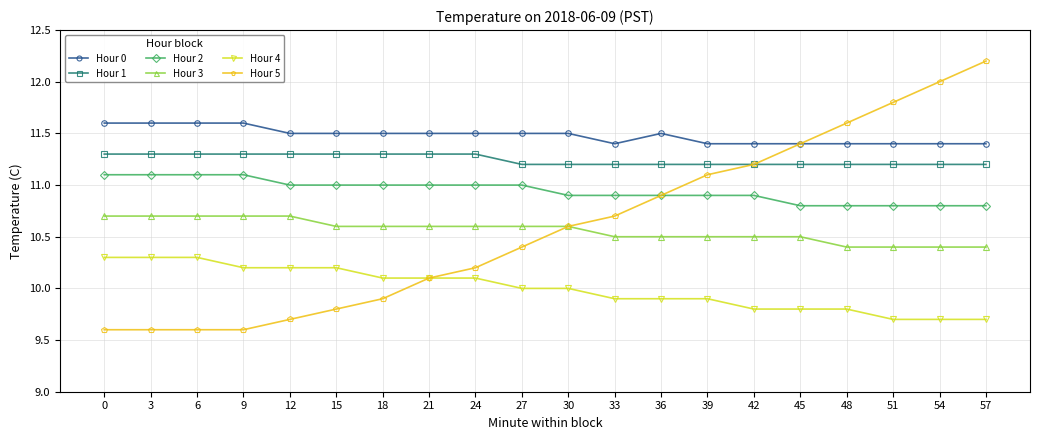

At which category is the sum across all series the highest?

57